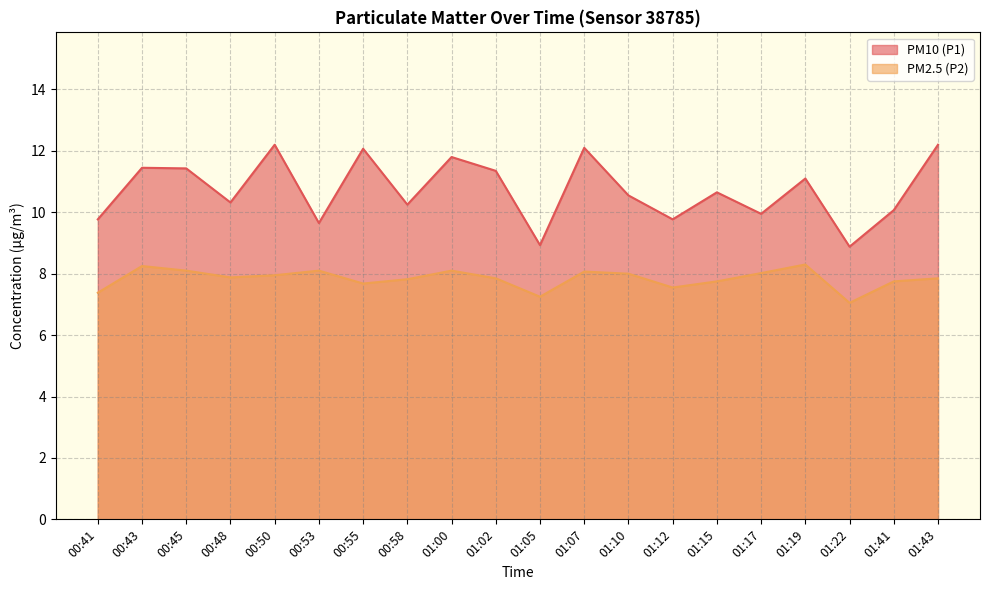

What is the label of the 4th point from the left?

00:48